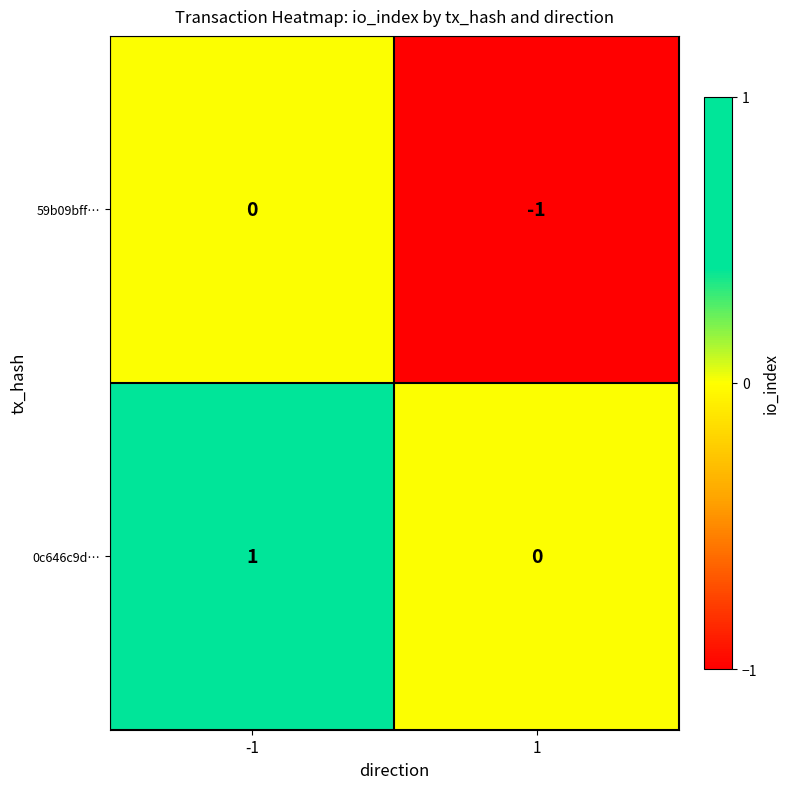

Is the value of 0c646c9d… at -1 greater than the value of 59b09bff… at -1?

Yes